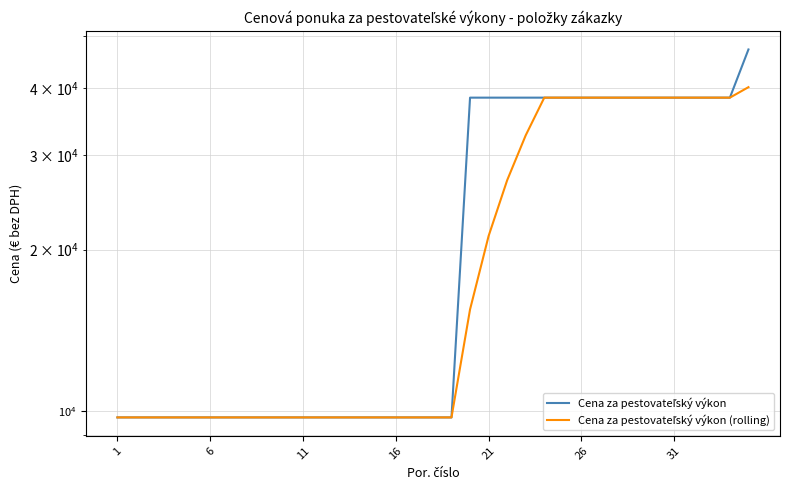

What are all the series names shown in the legend?

Cena za pestovateľský výkon, Cena za pestovateľský výkon (rolling)